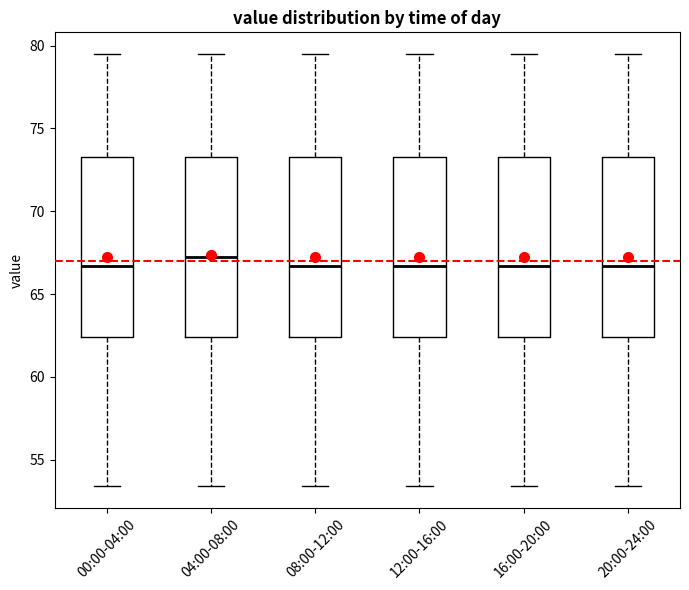

Reading left to right, read every box against the y-axis: the position of its median line, the range the box covers, and the ends of its whiskers. The values are not printed on the chart, so give them approximately, as read against the axis.

00:00-04:00: median 66.5, box 62.5 to 73.5, whiskers 53.5 to 79.5
04:00-08:00: median 67.5, box 62.5 to 73.5, whiskers 53.5 to 79.5
08:00-12:00: median 66.5, box 62.5 to 73.5, whiskers 53.5 to 79.5
12:00-16:00: median 66.5, box 62.5 to 73.5, whiskers 53.5 to 79.5
16:00-20:00: median 66.5, box 62.5 to 73.5, whiskers 53.5 to 79.5
20:00-24:00: median 66.5, box 62.5 to 73.5, whiskers 53.5 to 79.5